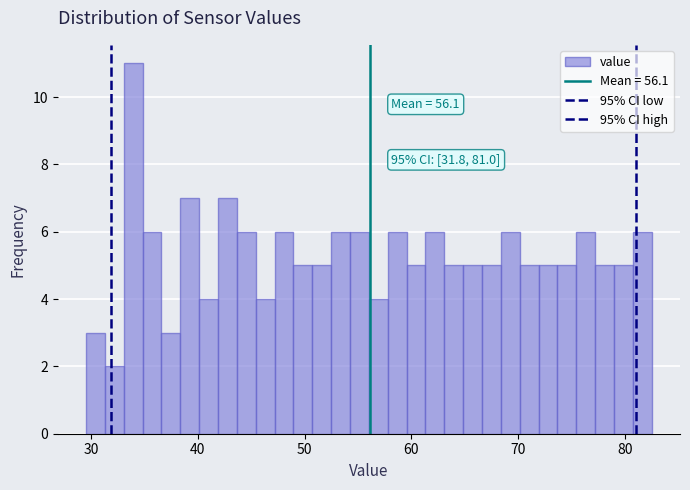

Around what value on the x-axis is the tallest bar? Give the approximate position of its centre, as read against the axis.

34